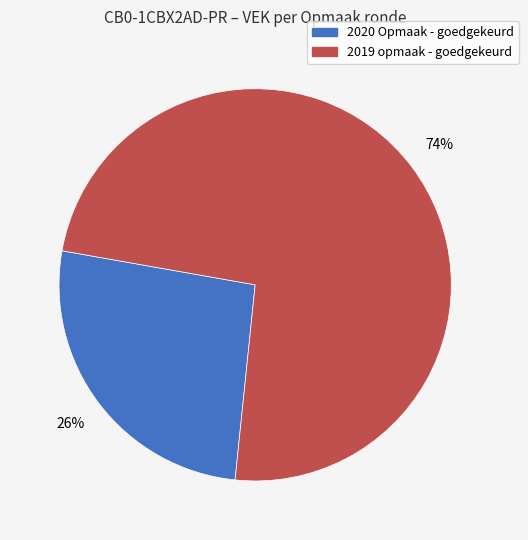

Rank the categories by value from lowest to highest.

2020 Opmaak - goedgekeurd, 2019 opmaak - goedgekeurd